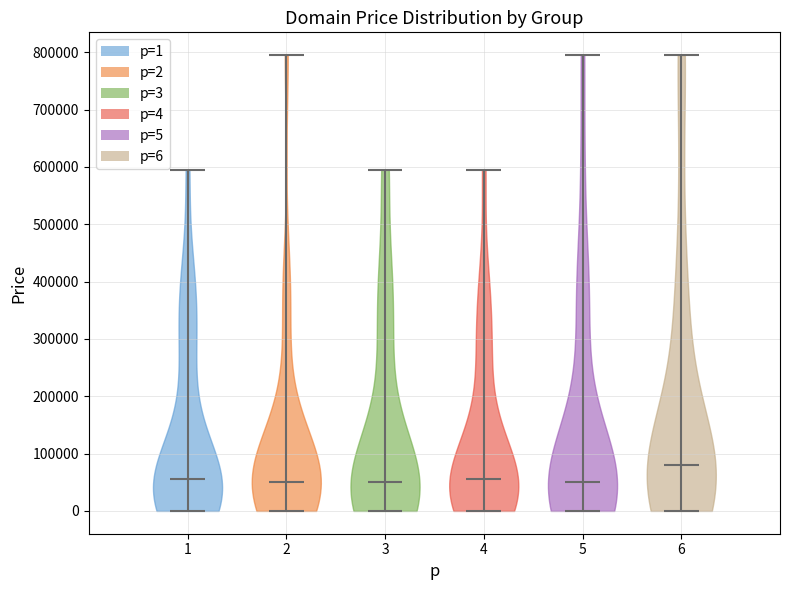

Reading left to right, read every violin against the y-axis: where its median line is, and the lowest and highest points it reaches. The values are not printed on the chart, so give them approximately, as read against the axis.

1: median line 50000, lowest point 0, highest point 590000
2: median line 50000, lowest point 0, highest point 790000
3: median line 50000, lowest point 0, highest point 590000
4: median line 50000, lowest point 0, highest point 590000
5: median line 50000, lowest point 0, highest point 790000
6: median line 80000, lowest point 0, highest point 790000